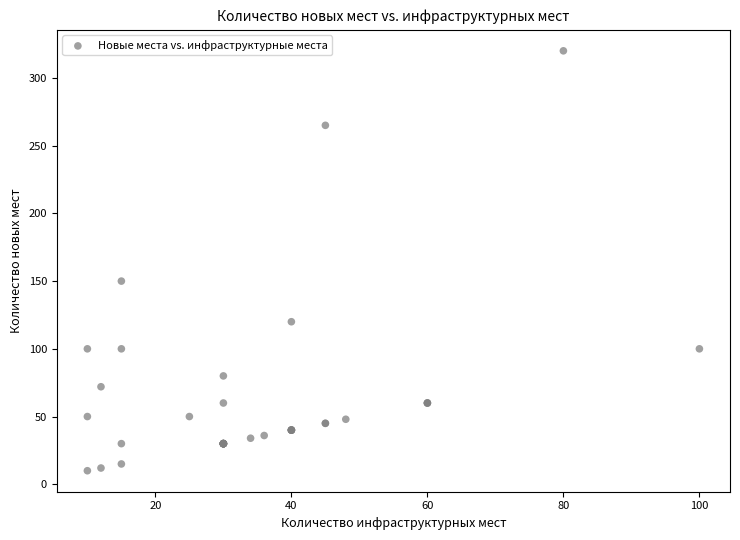

What Y value in the scatter plot is closest to 165?

150